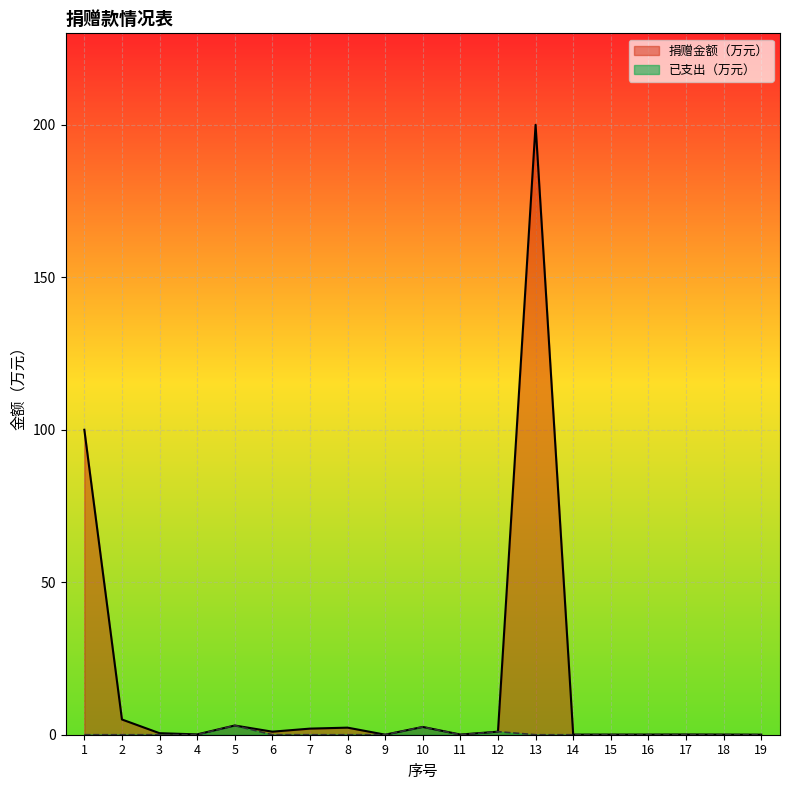

At which category is the sum across all series the highest?

13